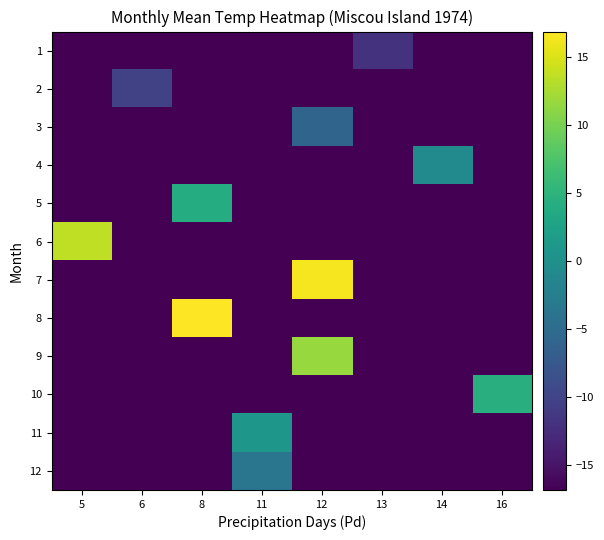

Reading right to left, extract all data points from this chart.

1: 16=-16.8	14=-16.8	13=-11.8	12=-16.8	11=-16.8	8=-16.8	6=-16.8	5=-16.8
2: 16=-16.8	14=-16.8	13=-16.8	12=-16.8	11=-16.8	8=-16.8	6=-10.3	5=-16.8
3: 16=-16.8	14=-16.8	13=-16.8	12=-6.0	11=-16.8	8=-16.8	6=-16.8	5=-16.8
4: 16=-16.8	14=-0.7	13=-16.8	12=-16.8	11=-16.8	8=-16.8	6=-16.8	5=-16.8
5: 16=-16.8	14=-16.8	13=-16.8	12=-16.8	11=-16.8	8=4.1	6=-16.8	5=-16.8
6: 16=-16.8	14=-16.8	13=-16.8	12=-16.8	11=-16.8	8=-16.8	6=-16.8	5=13.7
7: 16=-16.8	14=-16.8	13=-16.8	12=16.5	11=-16.8	8=-16.8	6=-16.8	5=-16.8
8: 16=-16.8	14=-16.8	13=-16.8	12=-16.8	11=-16.8	8=16.9	6=-16.8	5=-16.8
9: 16=-16.8	14=-16.8	13=-16.8	12=11.7	11=-16.8	8=-16.8	6=-16.8	5=-16.8
10: 16=4.4	14=-16.8	13=-16.8	12=-16.8	11=-16.8	8=-16.8	6=-16.8	5=-16.8
11: 16=-16.8	14=-16.8	13=-16.8	12=-16.8	11=1.0	8=-16.8	6=-16.8	5=-16.8
12: 16=-16.8	14=-16.8	13=-16.8	12=-16.8	11=-3.6	8=-16.8	6=-16.8	5=-16.8